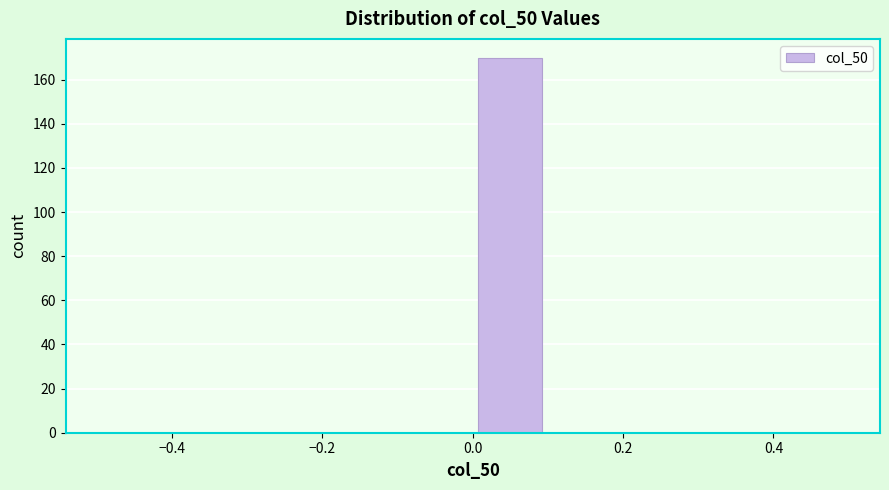

Reading left to right, list every bar in this chart as the range it spans on the x-axis followed by its height. The values are not printed on the chart, so give them approximately, as read against the axis.

-0.5 to -0.4: 0
-0.4 to -0.3: 0
-0.3 to -0.2: 0
-0.2 to -0.1: 0
-0.1 to 0.0: 0
0.0 to 0.1: 170
0.1 to 0.2: 0
0.2 to 0.3: 0
0.3 to 0.4: 0
0.4 to 0.5: 0